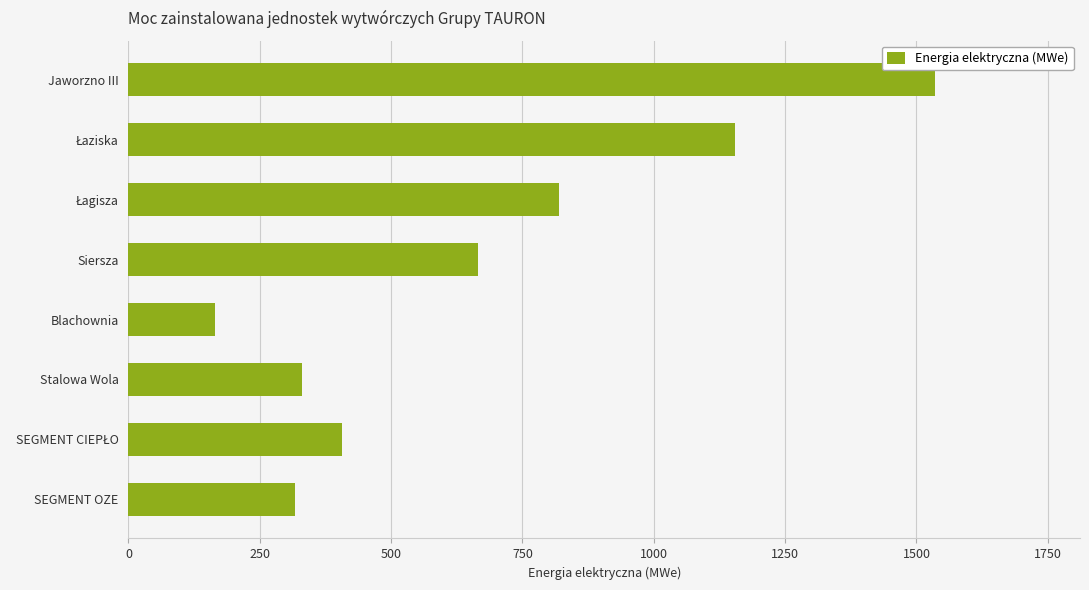

Which category has the lowest value across all series?

Blachownia